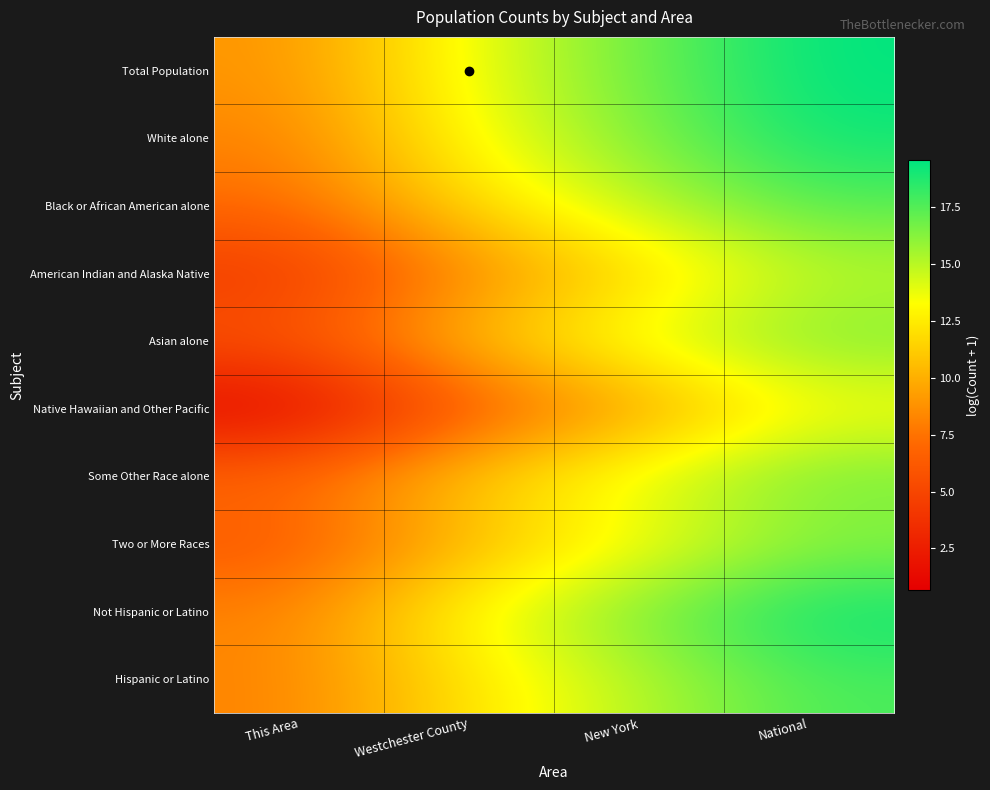

At how many categories does at least one series exceed 16?

2